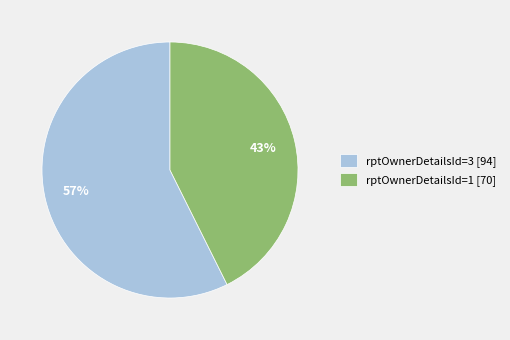

To the nearest percent, what is the combined percentage of rptOwnerDetailsId=3 [94] and rptOwnerDetailsId=1 [70]?

100%